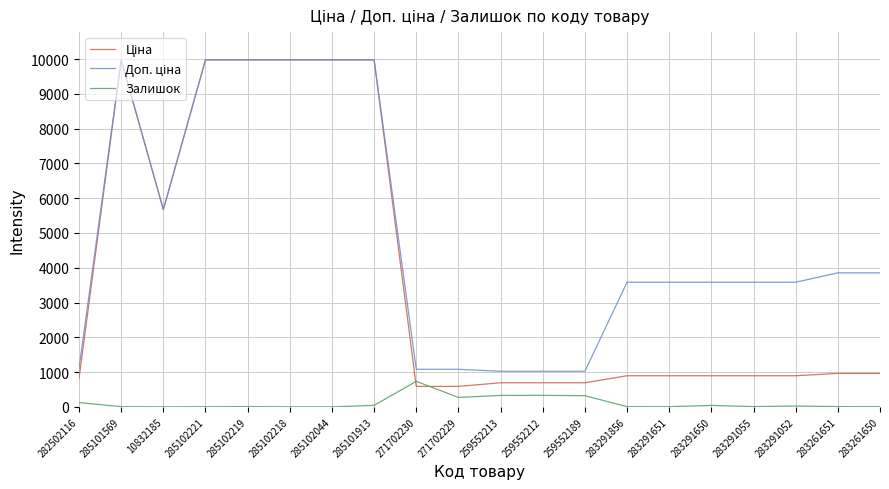

How many categories are shown in the chart?

20